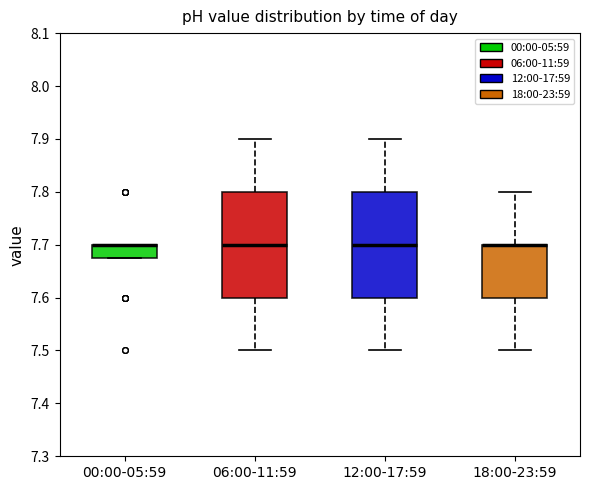

Where is the upper edge of the box for 06:00-11:59 on the y-axis? The values are not printed on the chart, so give them approximately, as read against the axis.

7.80